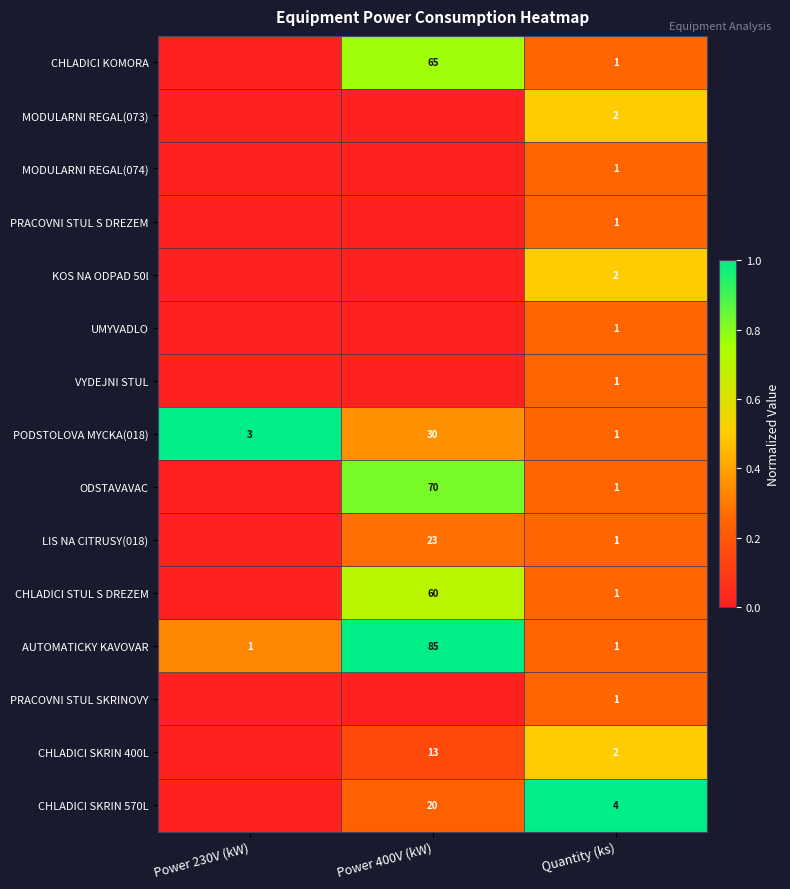

Is the value of CHLADICI KOMORA at Power 400V (kW) greater than the value of PODSTOLOVA MYCKA(018) at Quantity (ks)?

Yes